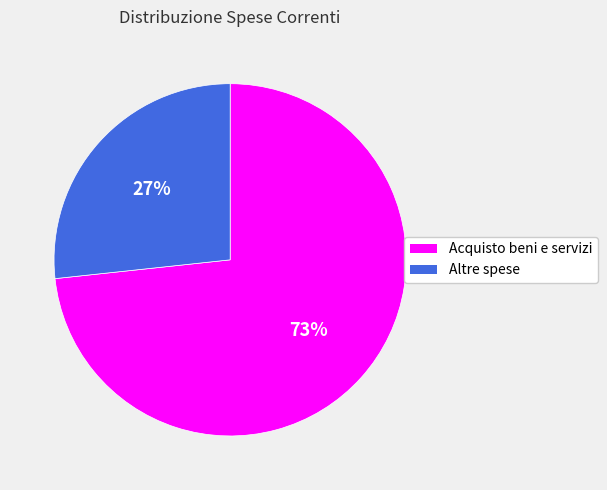

Approximately how many times larger is the value at Acquisto beni e servizi compared to Altre spese?

2.7